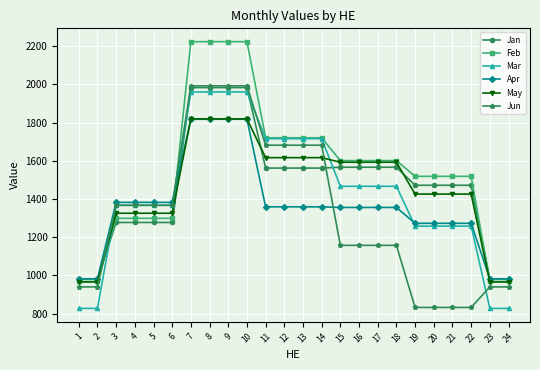

The Feb series shows 441.1 at 1. True or false?

False